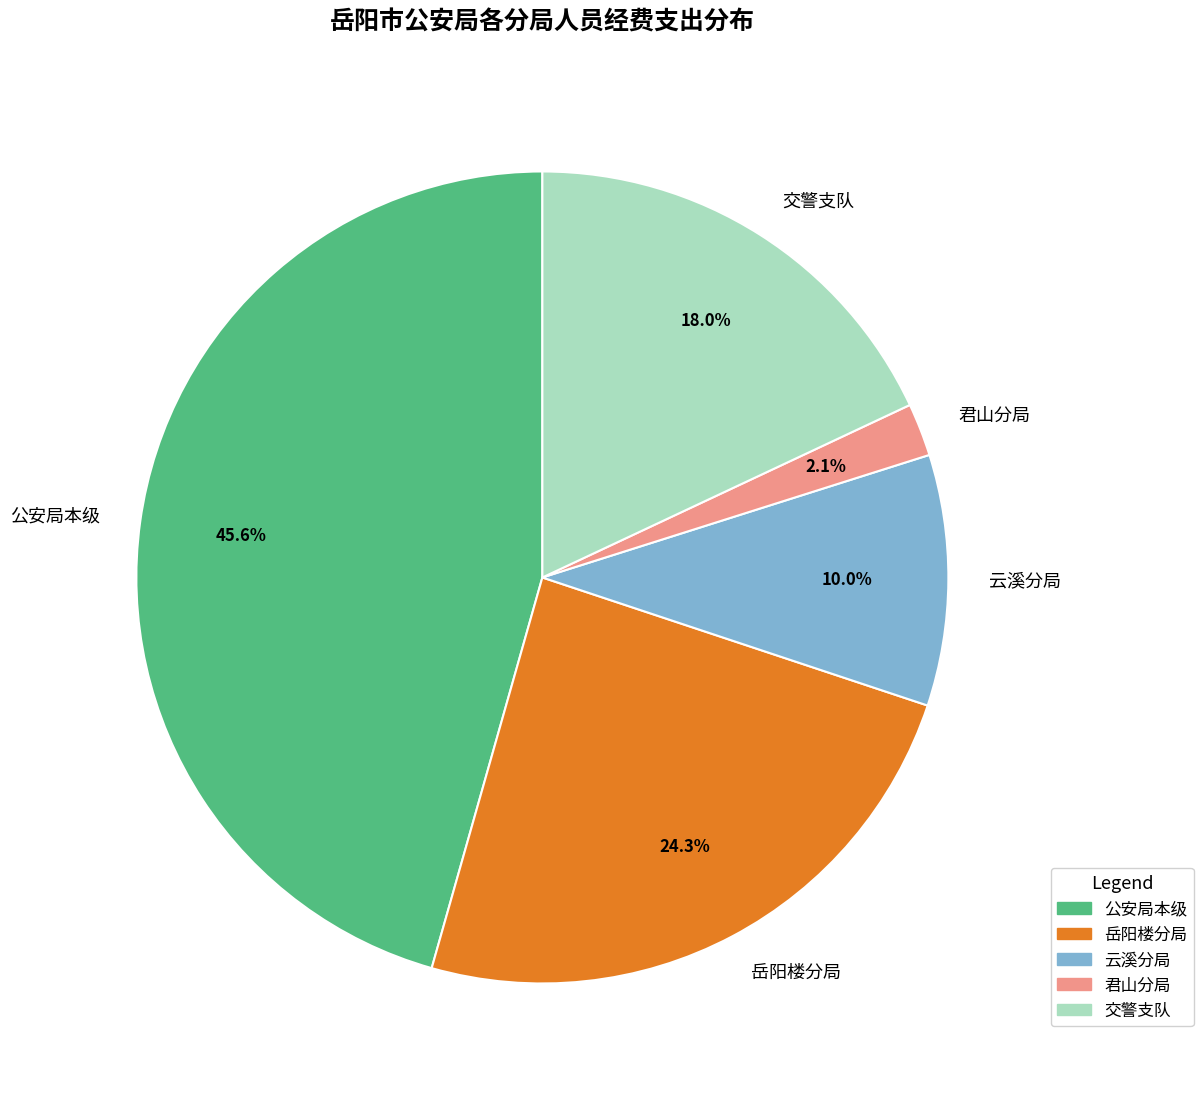

How much of the chart is everything except 岳阳楼分局?

75.7%